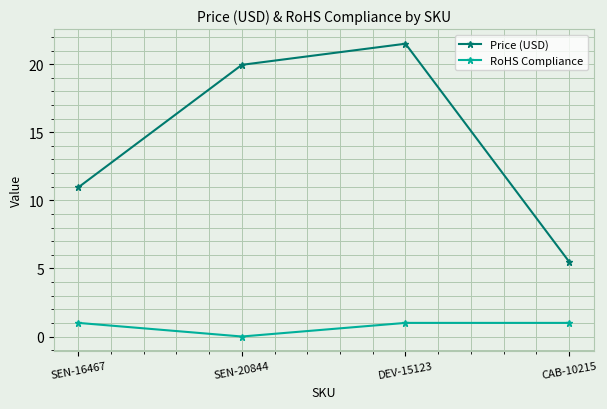

At how many categories does at least one series exceed 4?

4